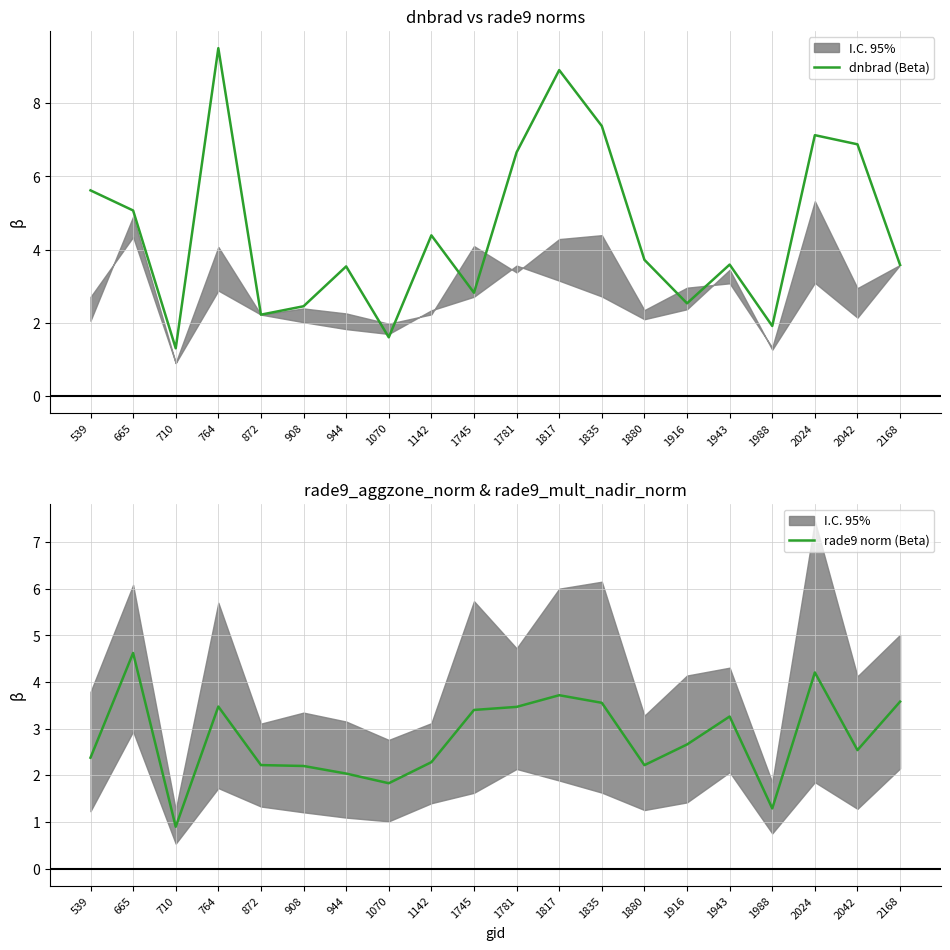

At which label is rade9 norm (Beta) closest to 2?

944